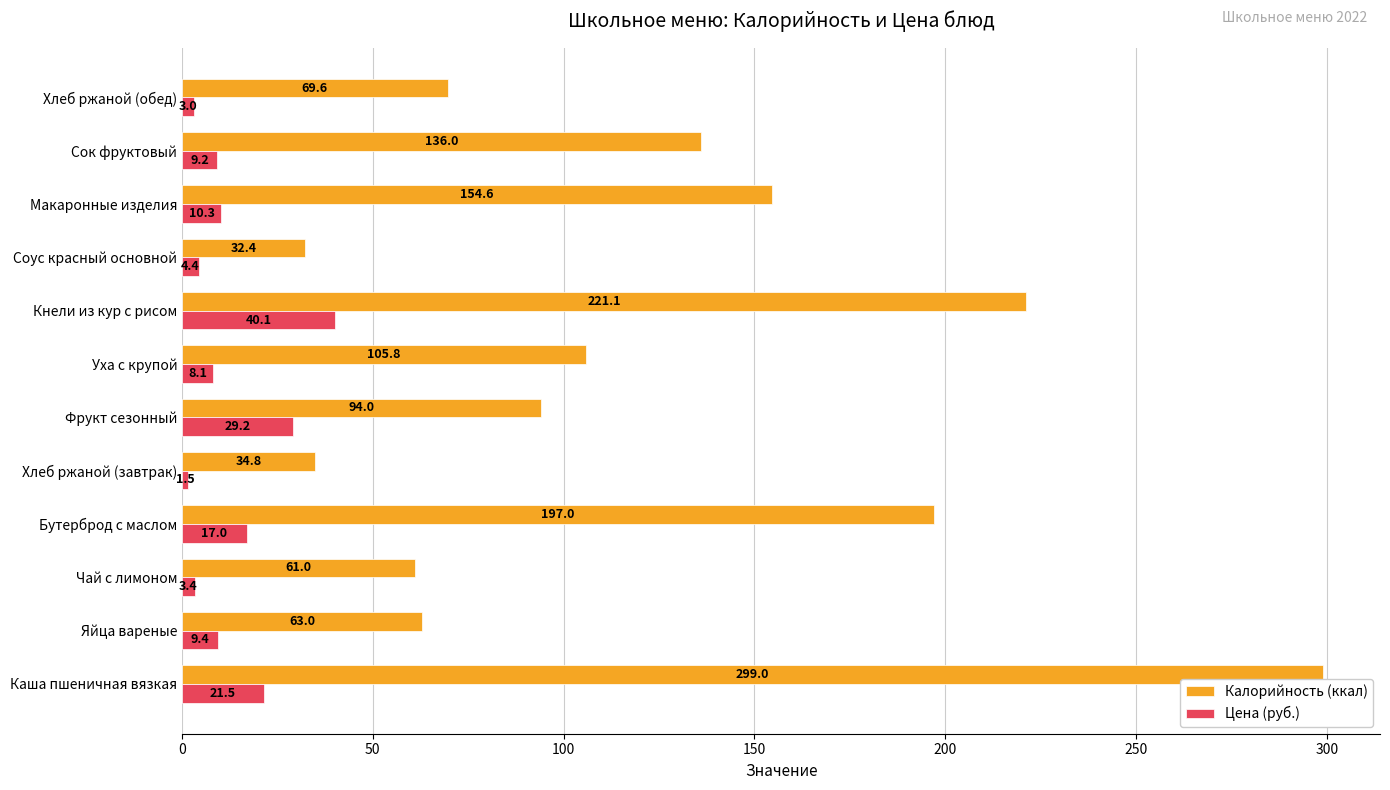

The value of Калорийность (ккал) at Бутерброд с маслом is 113.9. True or false?

False